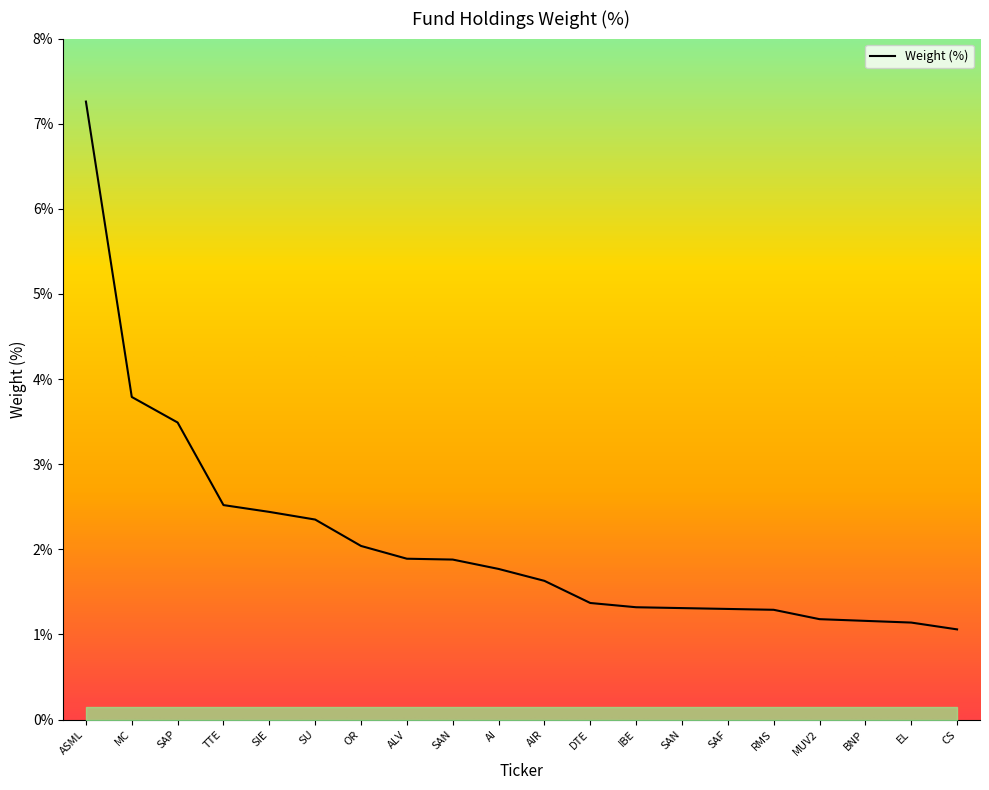

Is this an area chart (filled region under the line)?

Yes